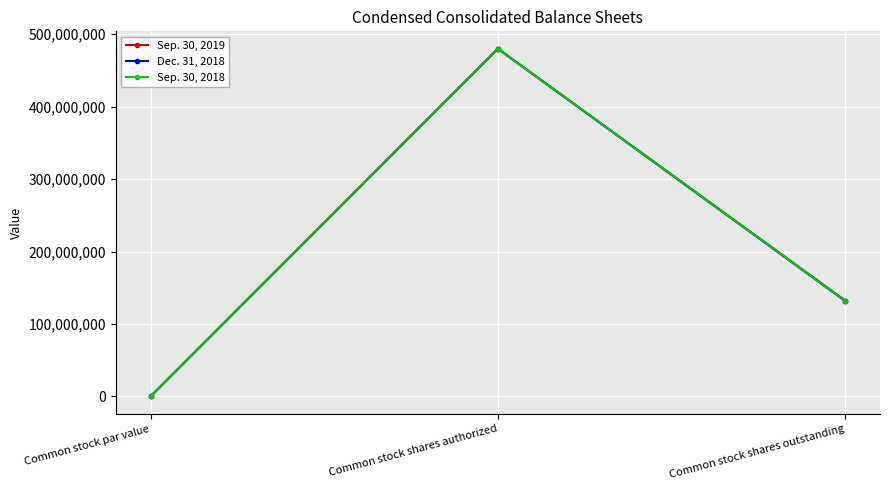

At which category is the sum across all series the highest?

Common stock shares authorized